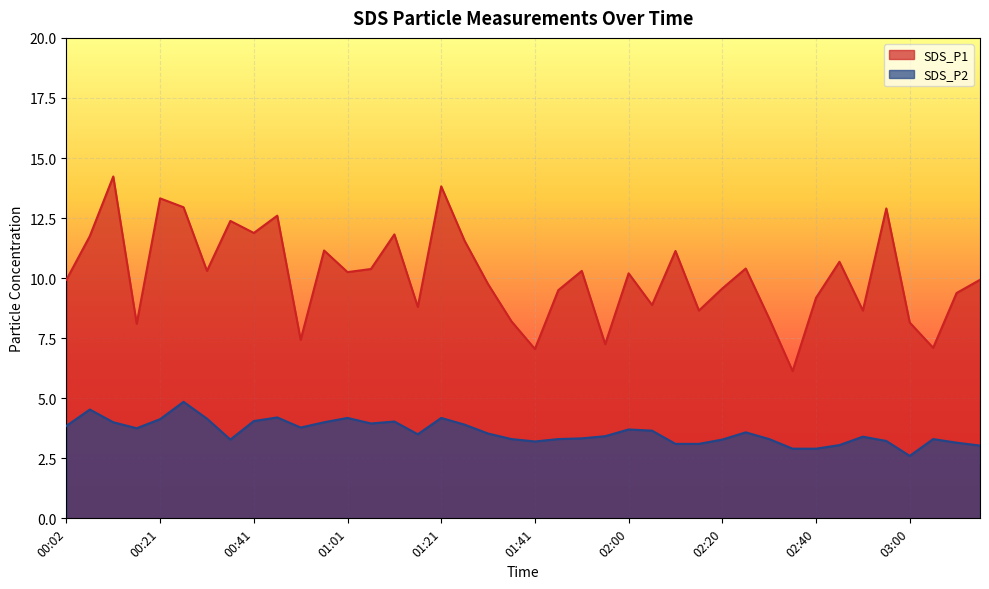

True or false: SDS_P2 and SDS_P1 intersect in this chart.

False